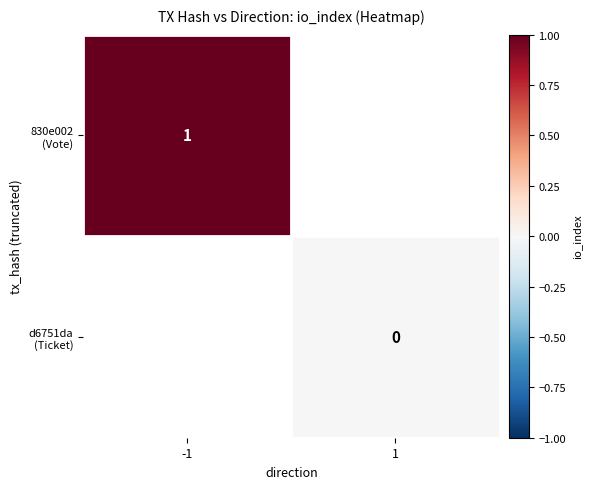

Which series has the widest spread of values?

830e002 (Vote)